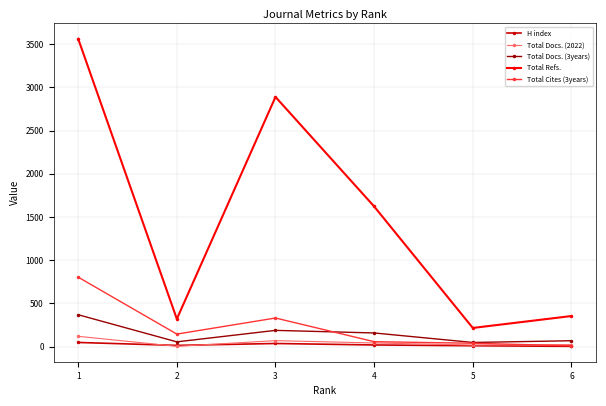

Is this an area chart (filled region under the line)?

No